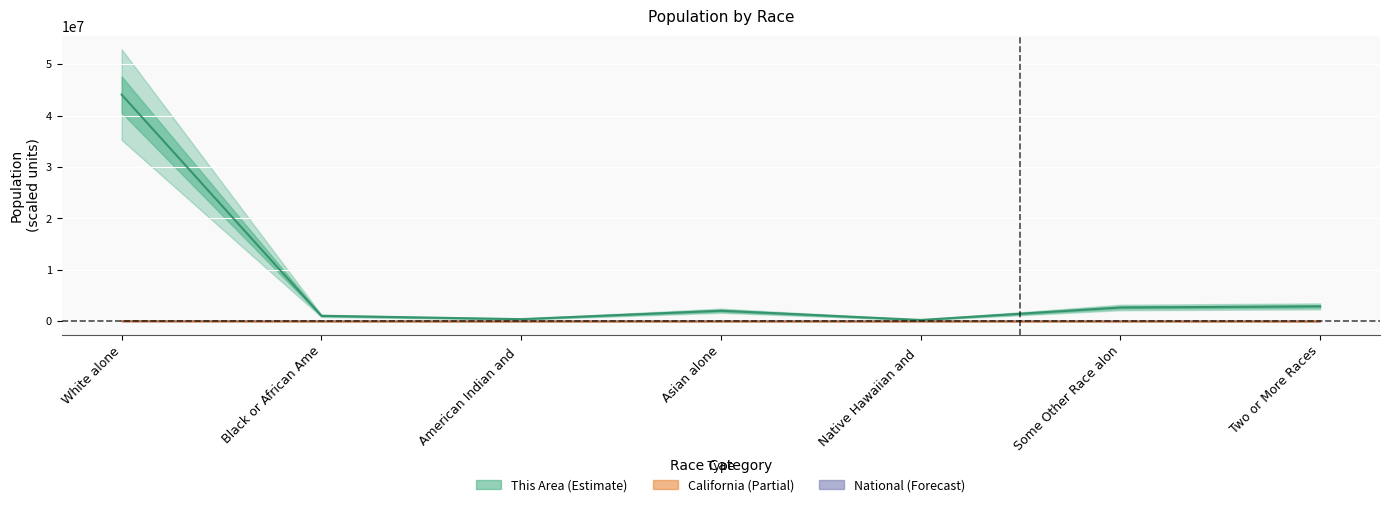

What is the spread (max minus min) of values at Black or African Ame?

1054700.9